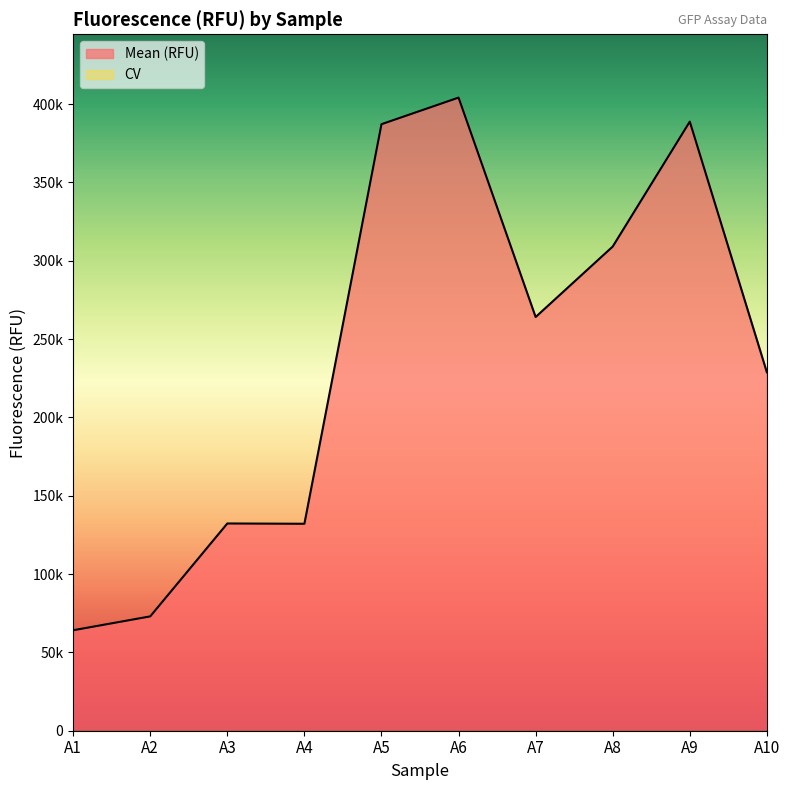

Which label corresponds to the smallest value in the chart?

A1